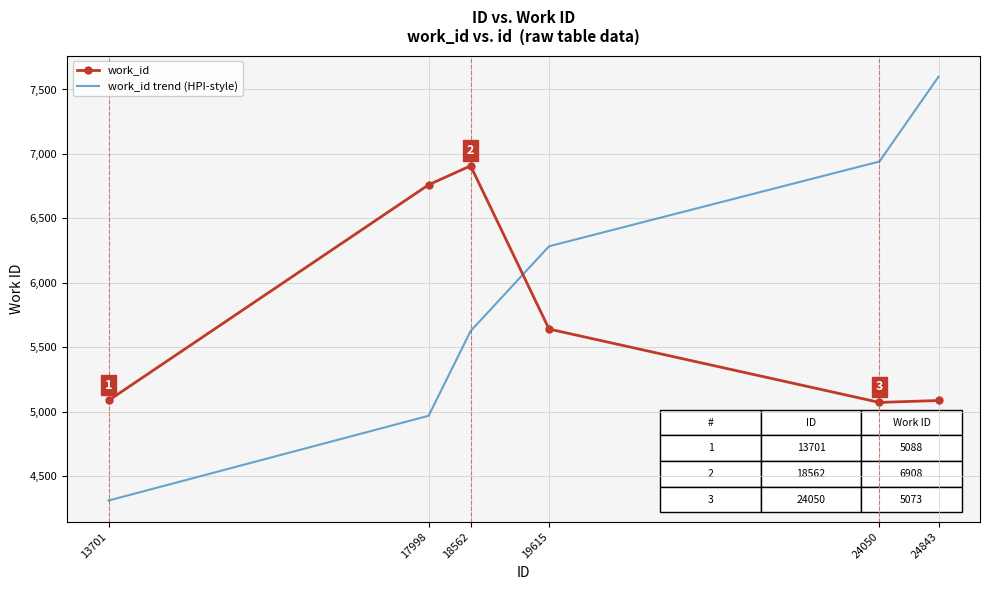

What are all the series names shown in the legend?

work_id, work_id trend (HPI-style)